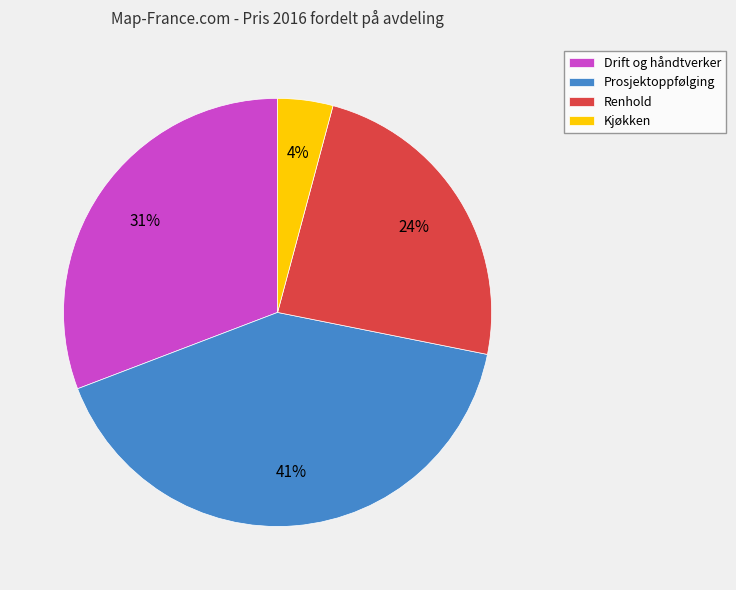

Do Drift og håndtverker and Prosjektoppfølging together represent more than half of the pie?

Yes